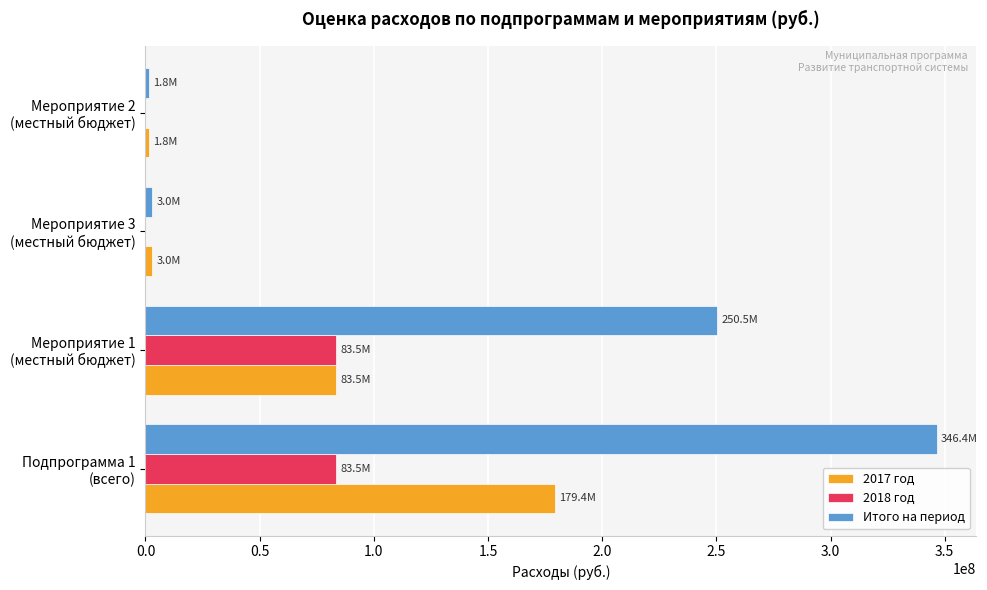

How many distinct data groups are displayed?

3